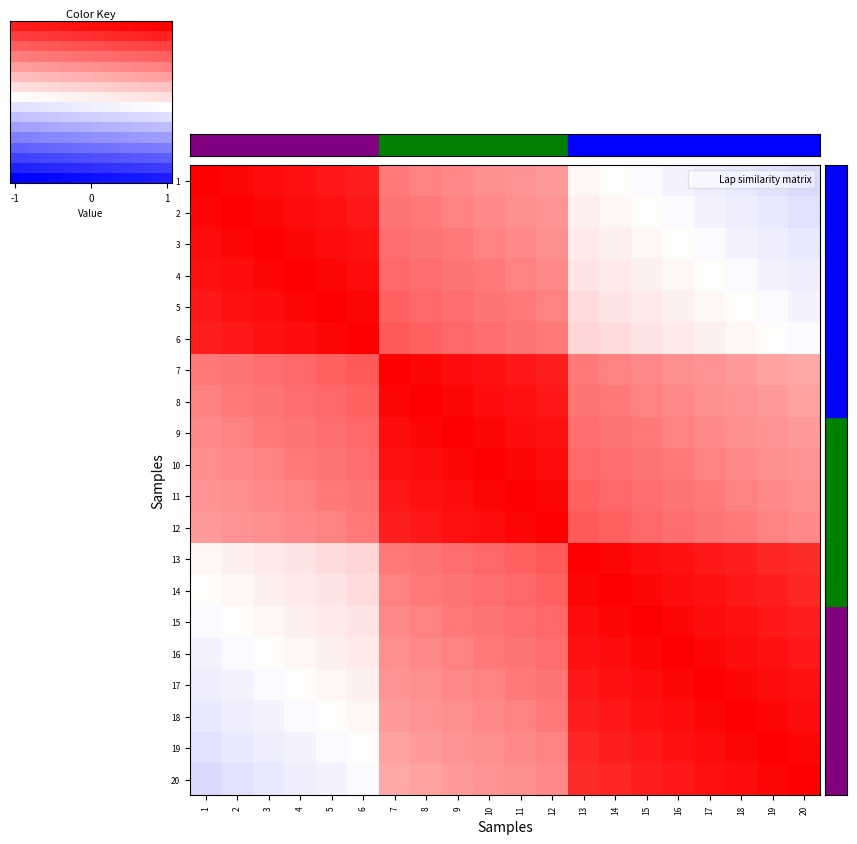

Which series has the largest total across all categories?

10